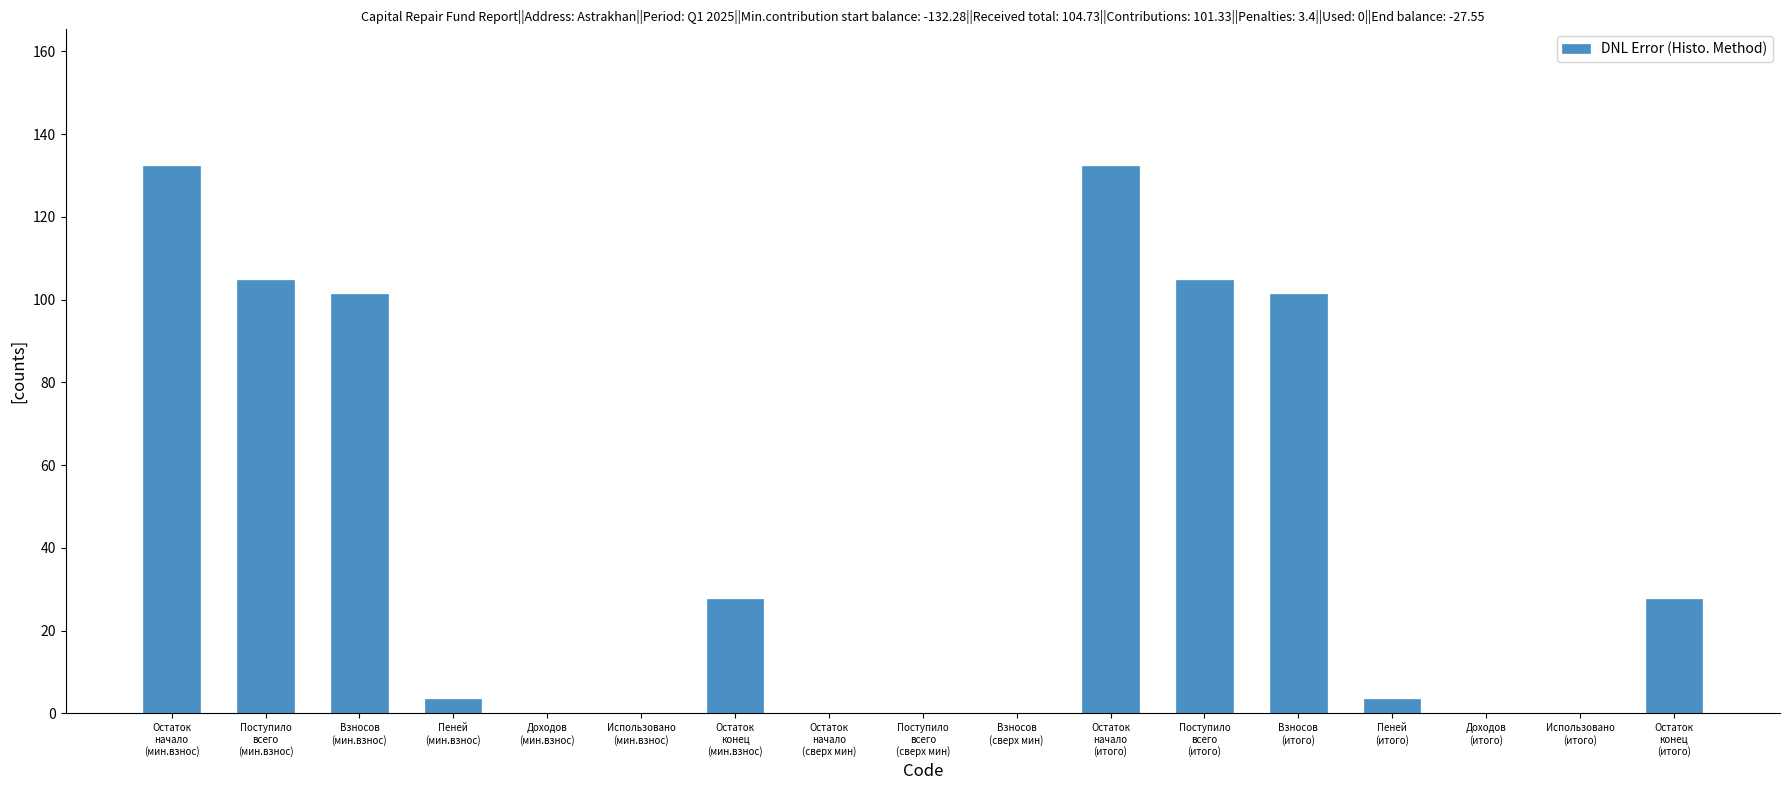

What is the sum of all values?

738.6